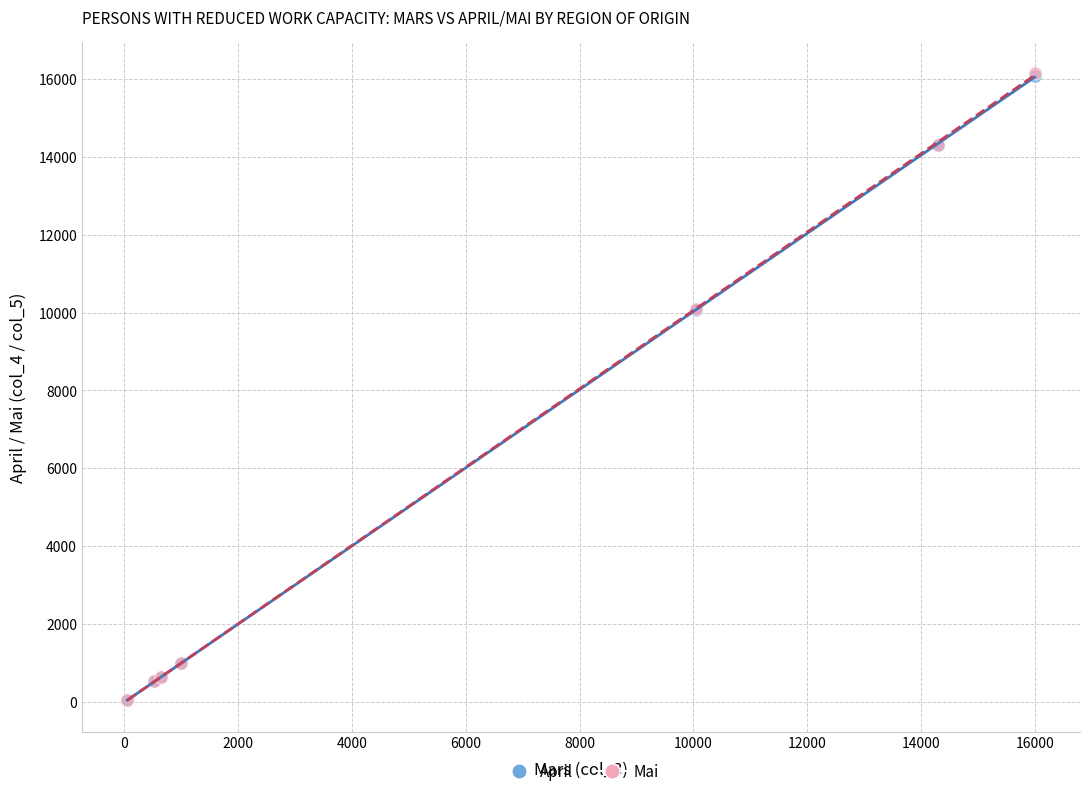

Which series has the widest spread of Y values?

Mai